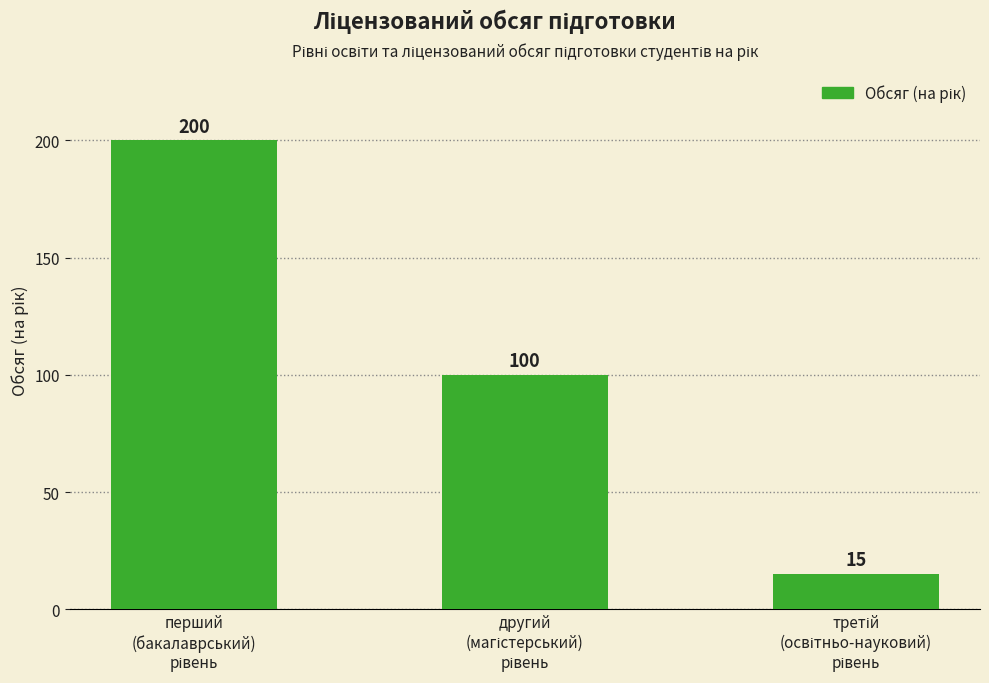

What is the greatest value displayed?

200